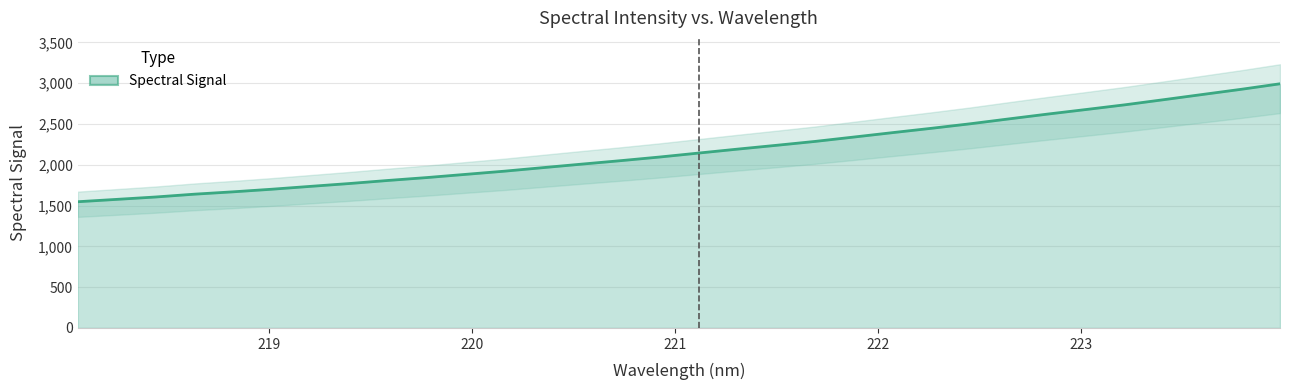

Count the number of categories in the chart.

32